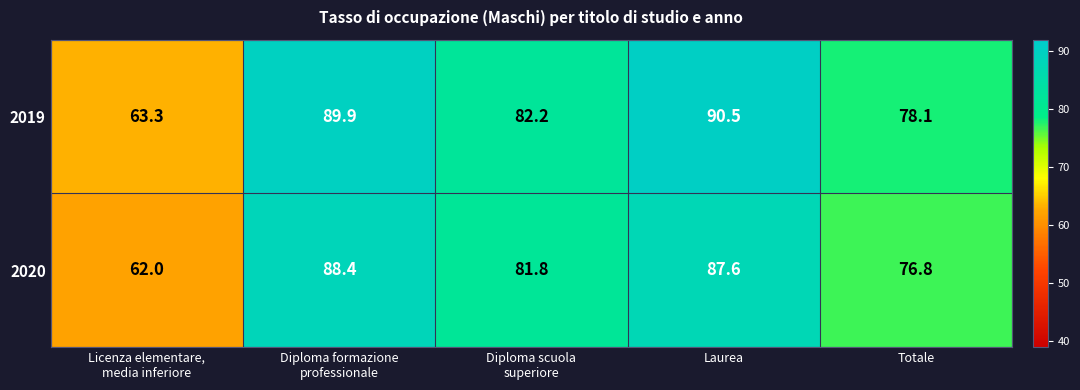

What is the maximum value shown in the chart?

90.5